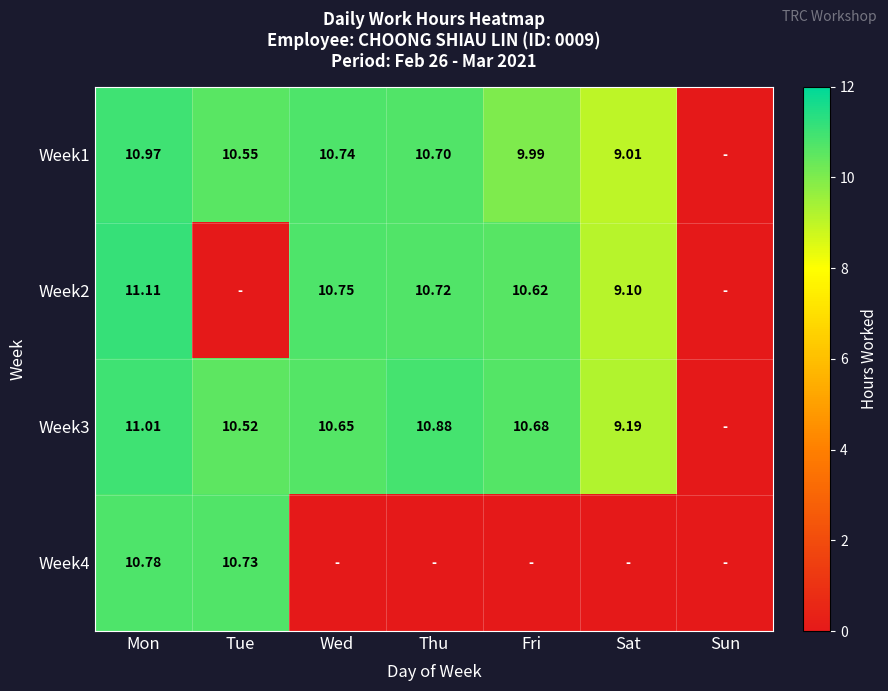

Is the value of Week2 at Sat greater than the value of Week3 at Thu?

No